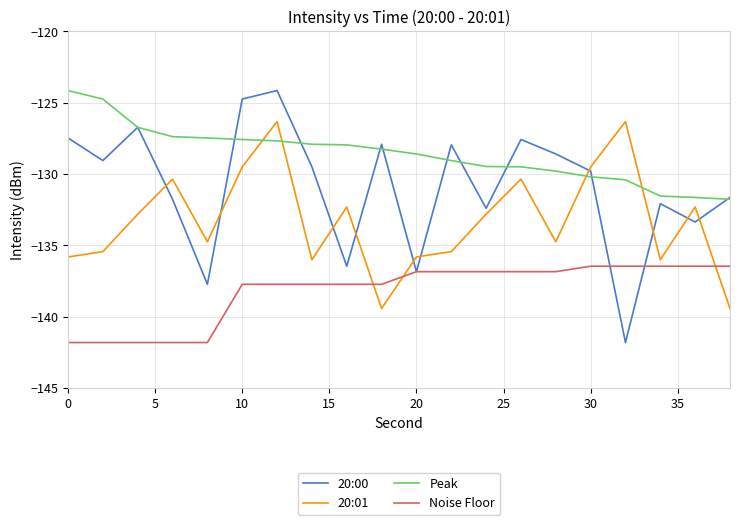

Which series has the largest range (max minus min)?

20:00